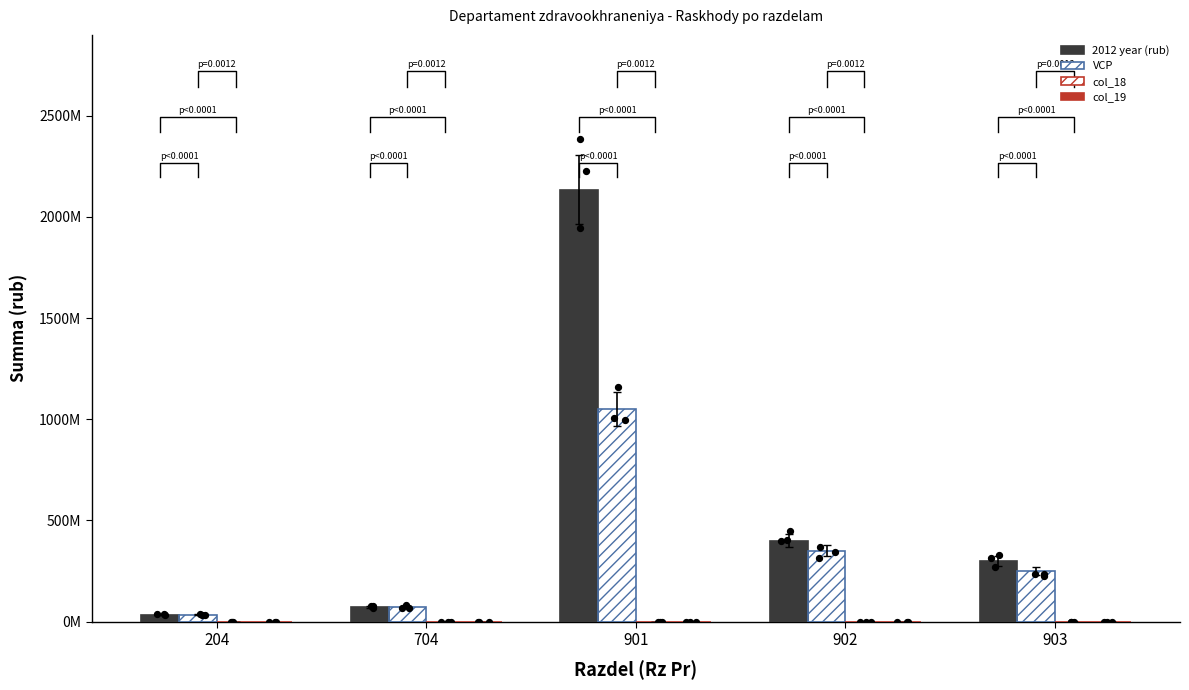

Which series has the largest total across all categories?

2012 year (rub)